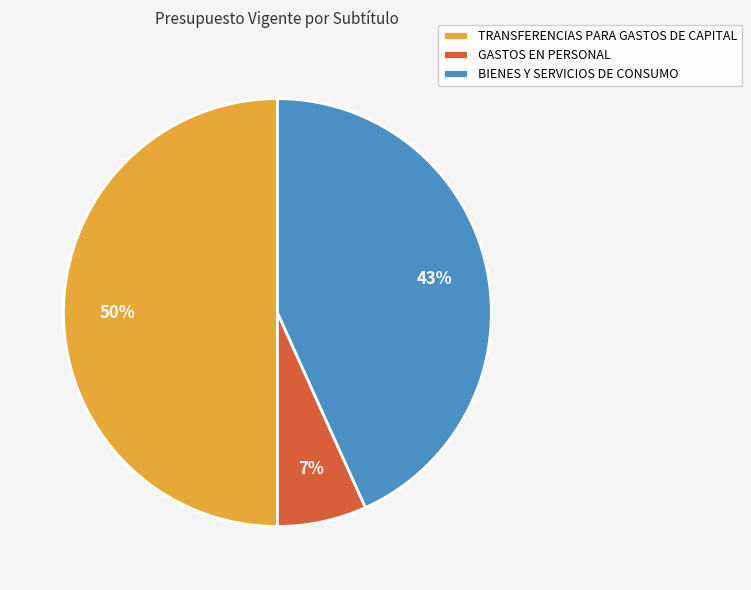

Which category has the biggest portion of the pie?

TRANSFERENCIAS PARA GASTOS DE CAPITAL